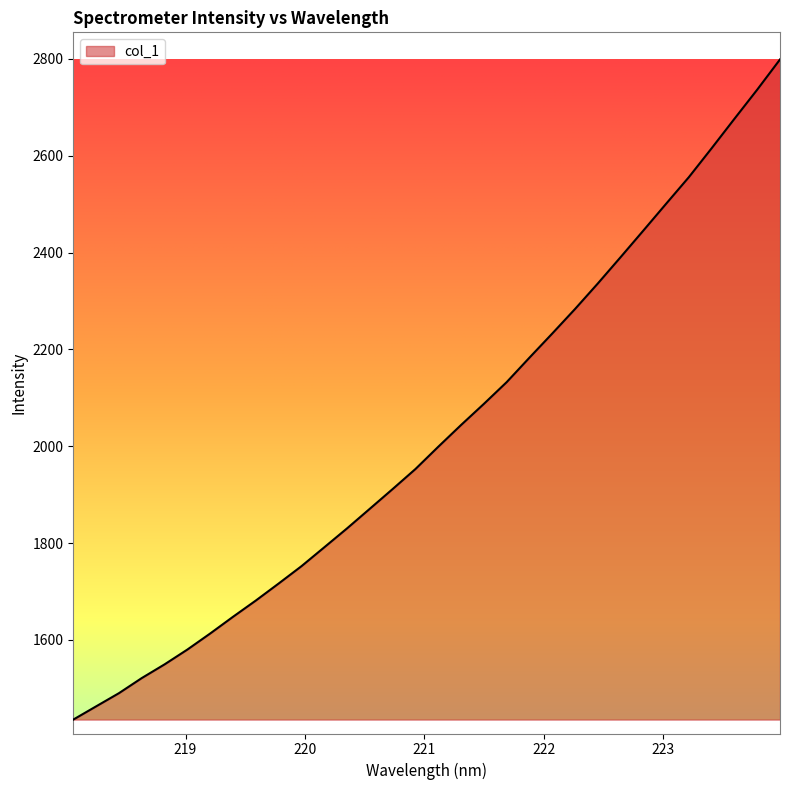

What is the difference between the maximum and minimum values?

1363.4